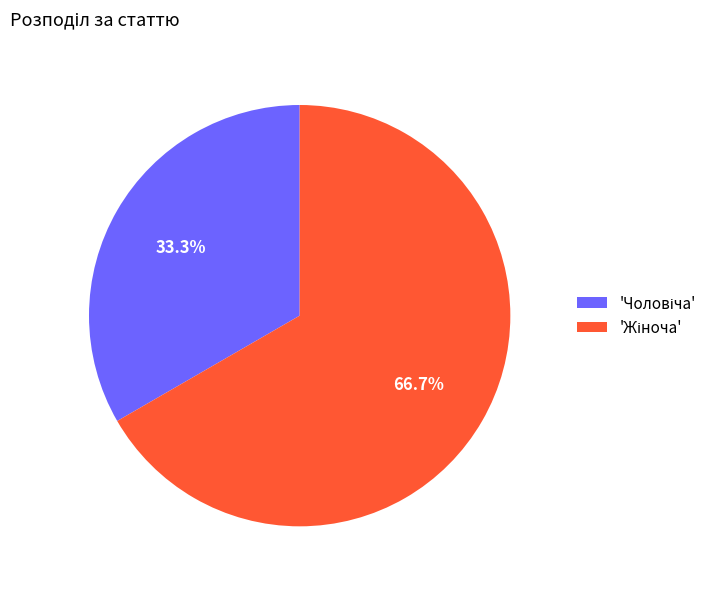

Is there any slice that represents more than half of the pie?

Yes